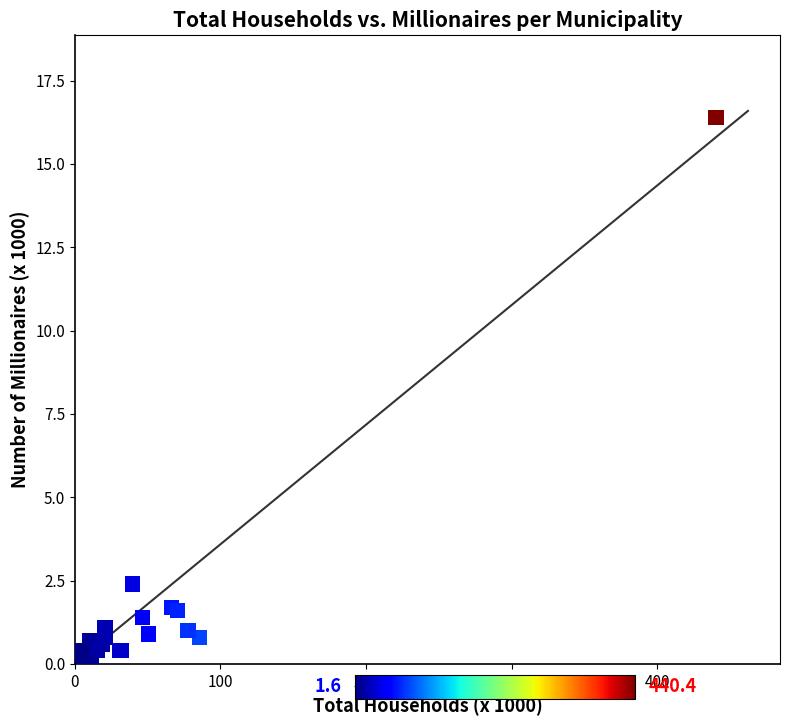

What Y value in the scatter plot is closest to 8?

2.4